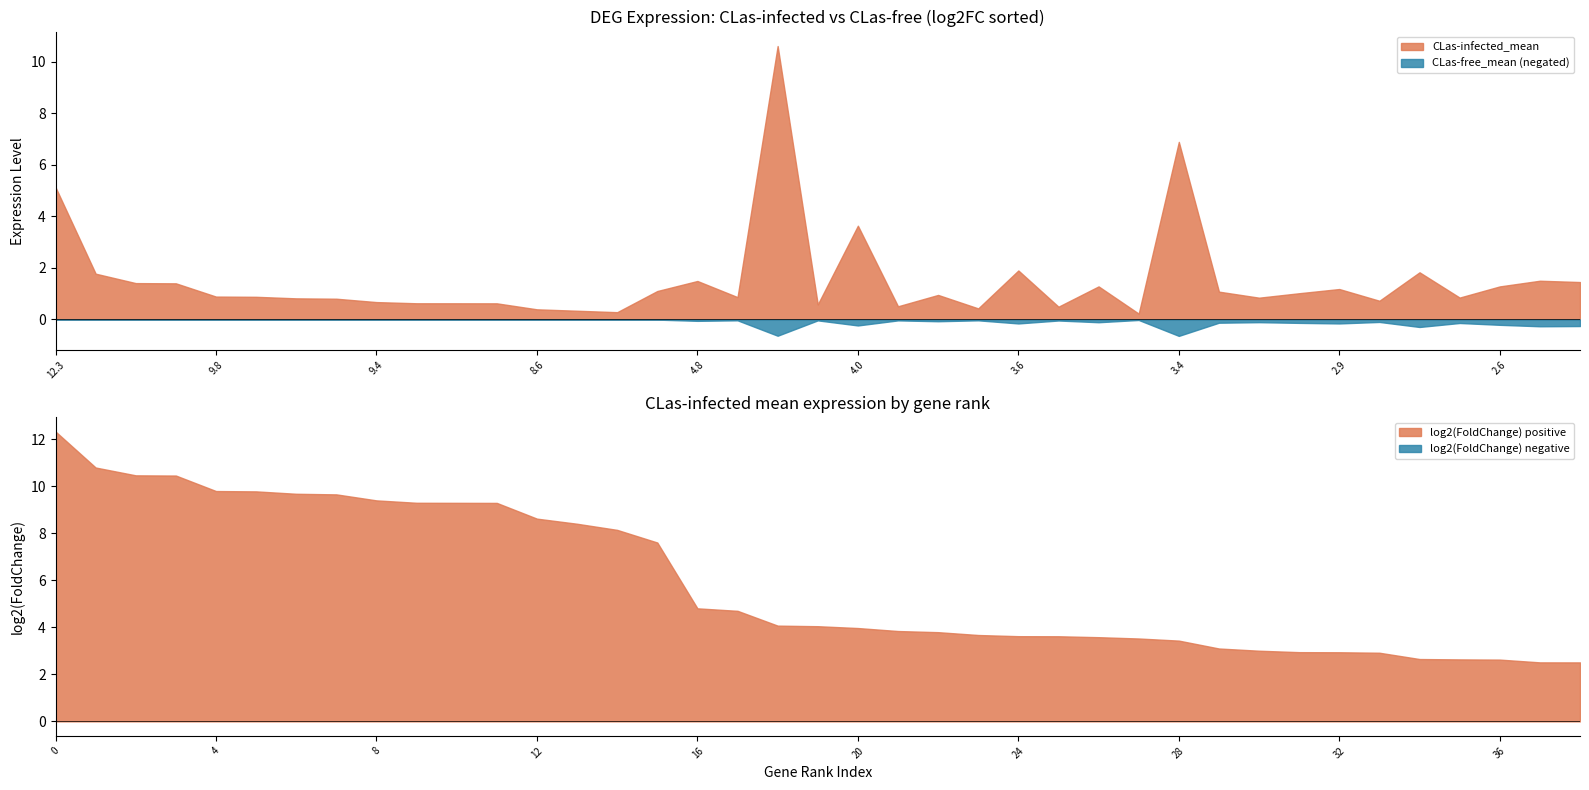

What is the minimum value for CLas-free_mean (negated)?

-0.6